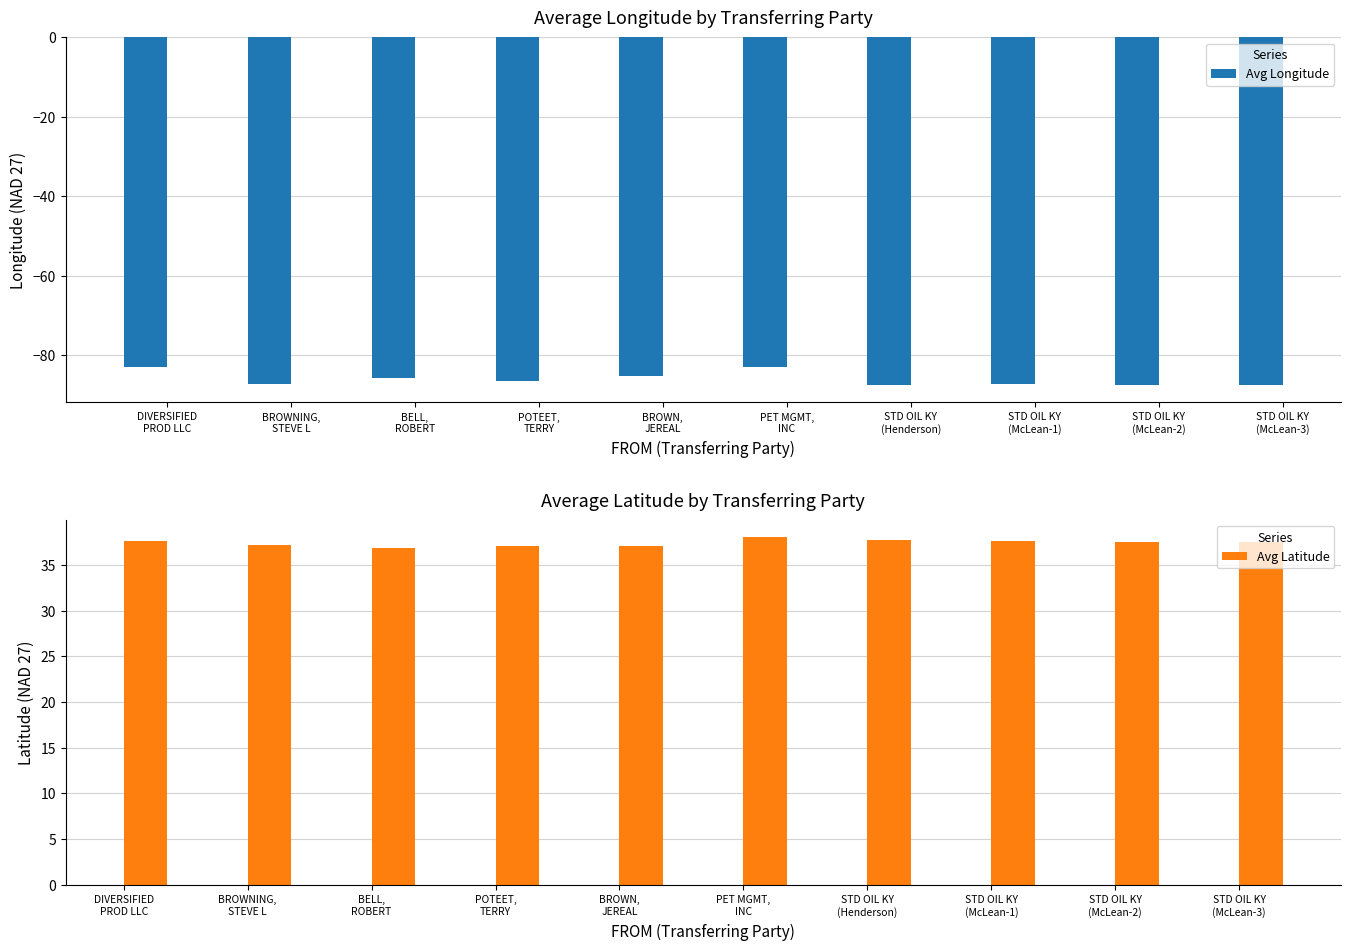

At which category is the sum across all series the highest?

PET MGMT,
INC